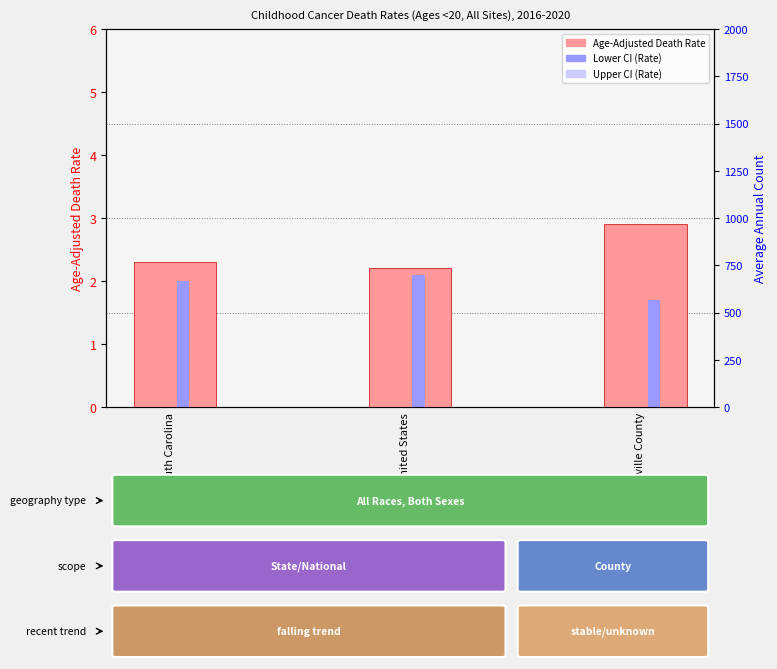

Reading left to right, what are all the values shown in this chart?

Age-Adjusted Death Rate: South Carolina=2.3	United States=2.2	Greenville County=2.9
Lower CI: South Carolina=2.0	United States=2.1	Greenville County=1.7